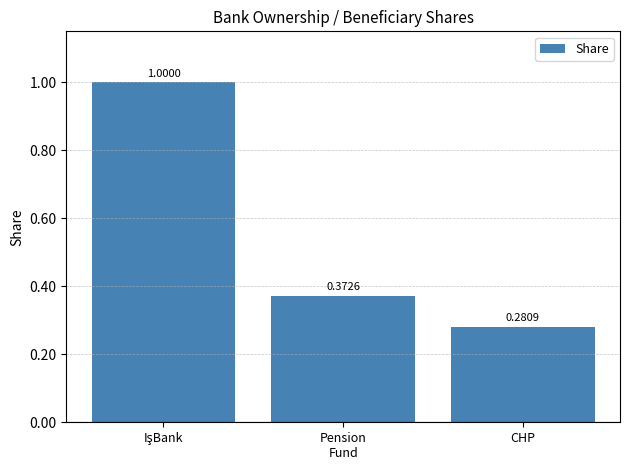

Which label corresponds to the smallest value in the chart?

CHP